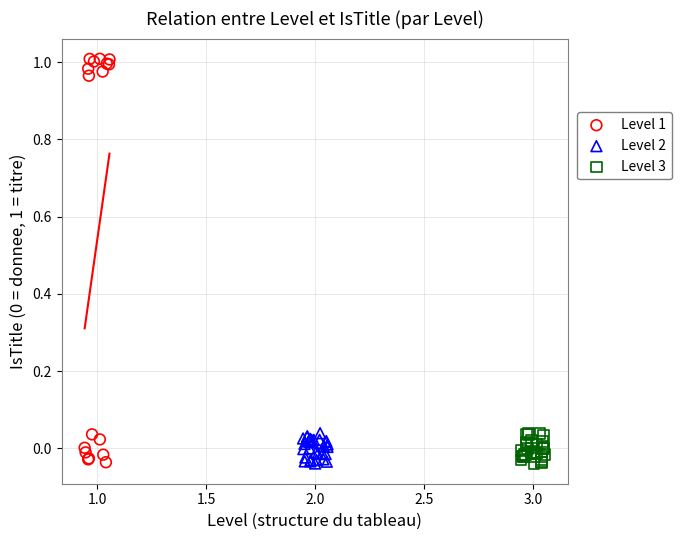

Which series reaches the maximum Y coordinate?

Level 1